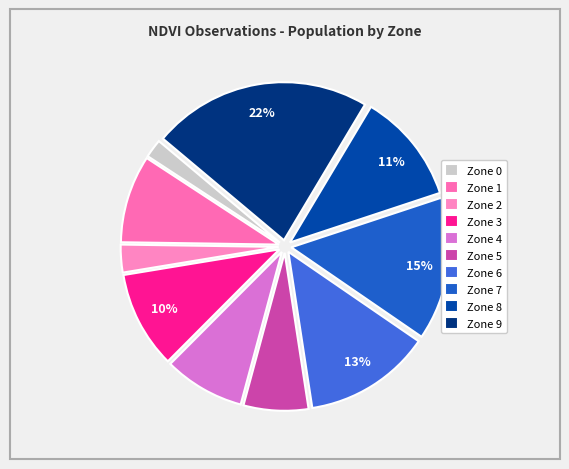

What is the ratio of the value at Zone 6 to the value at Zone 5?

2.0